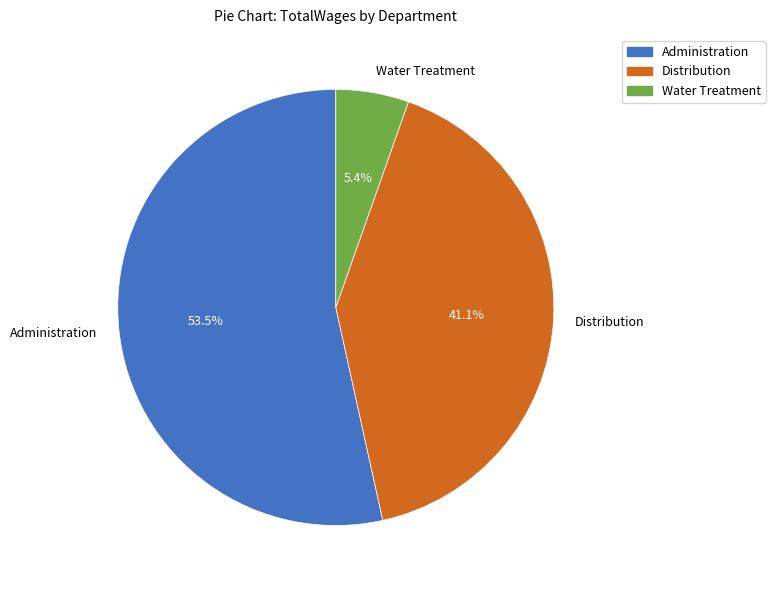

Count the number of slices in the pie.

3